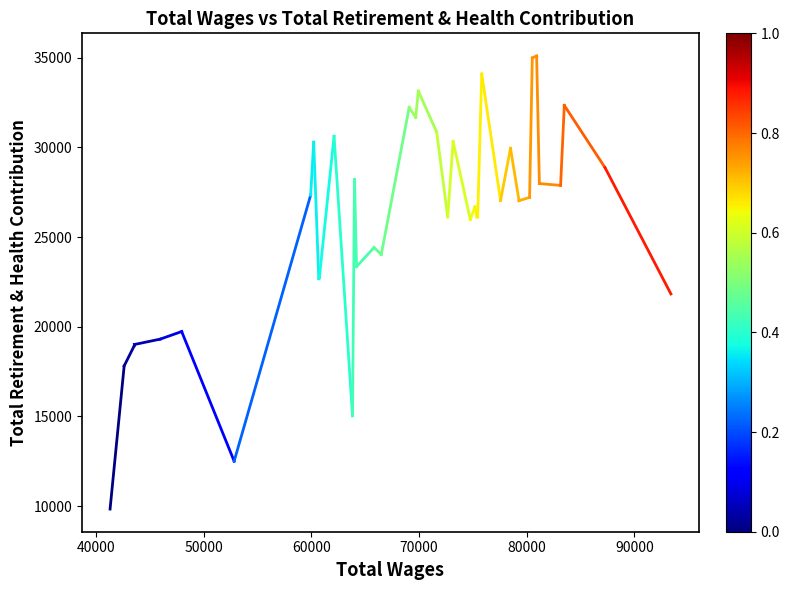

What is the value of the 1st point from the left?

9829